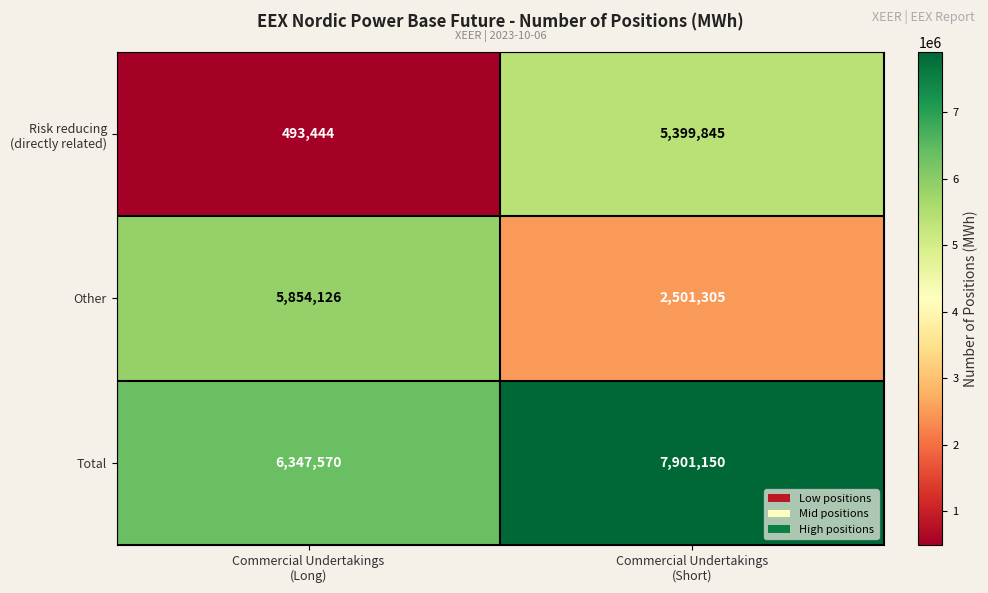

What is the average value of the Other series?

4177716